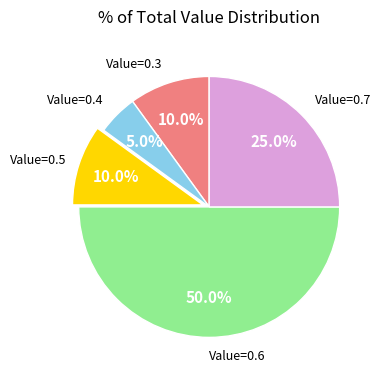

How many slices are in this pie chart?

5